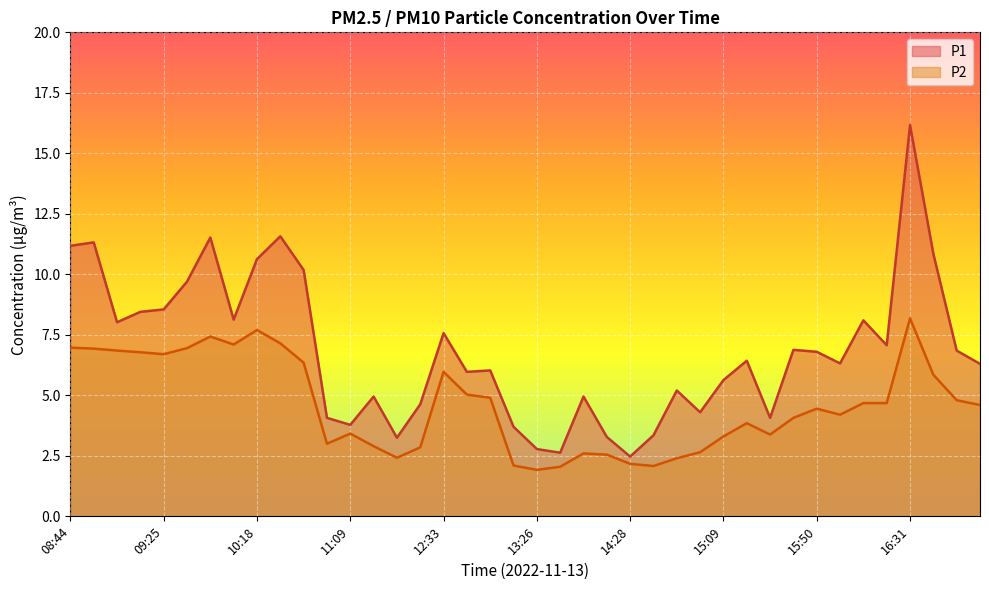

In P2, how many points are lower than both neighbors (excluding endpoints)?

8